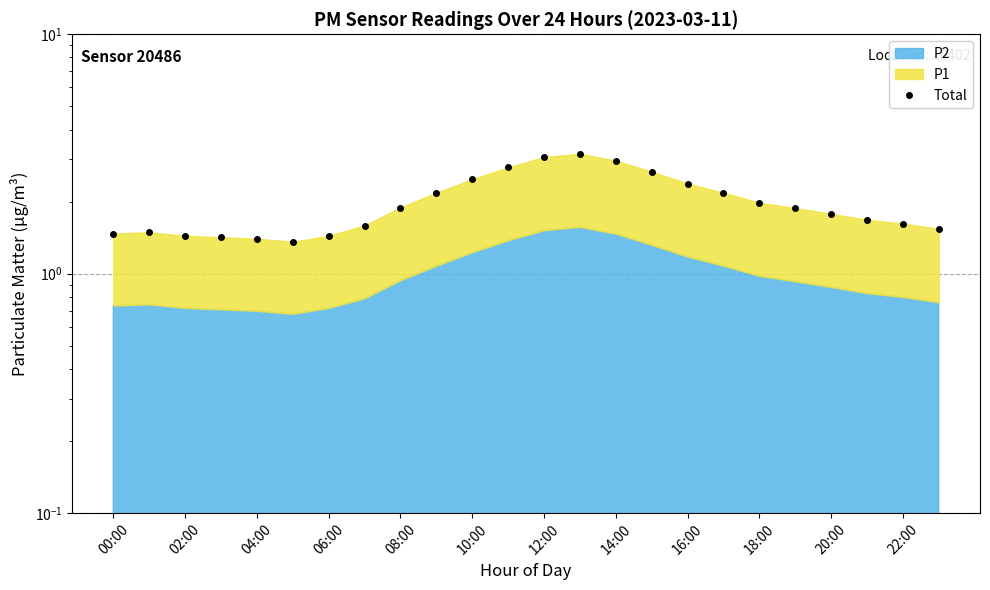

How many interior local peaks (higher than both neighbors) does the data have?

2